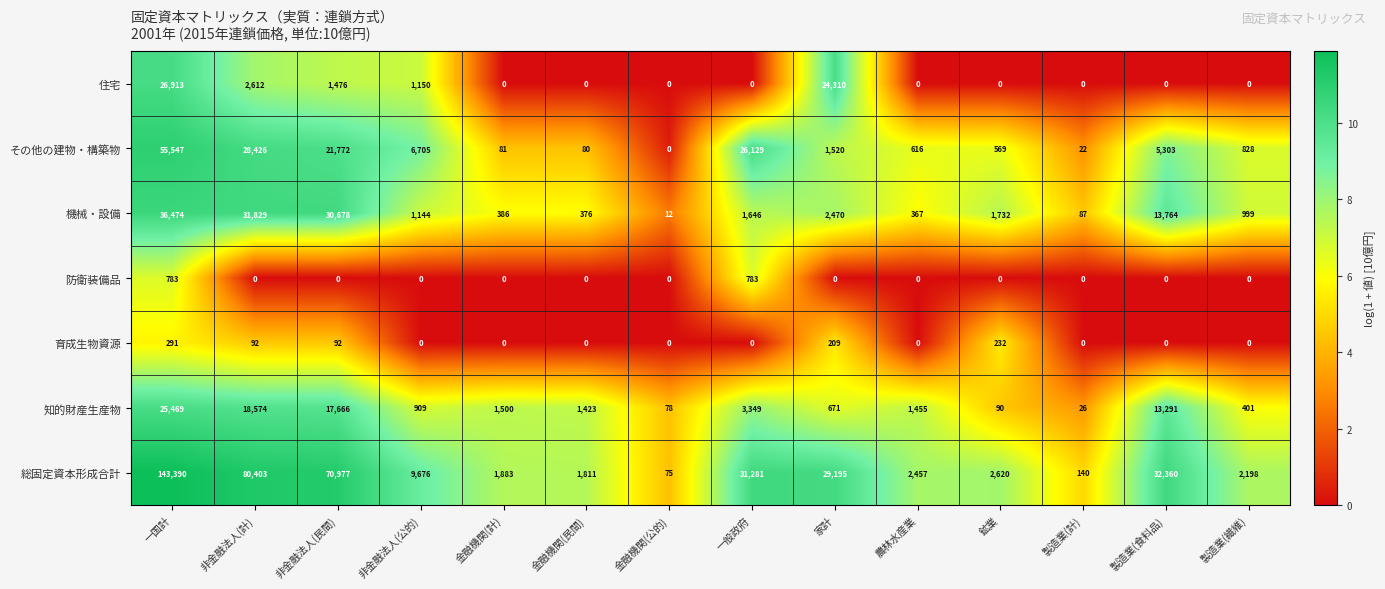

What is the difference between the maximum and minimum values in the 機械・設備 series?

36462